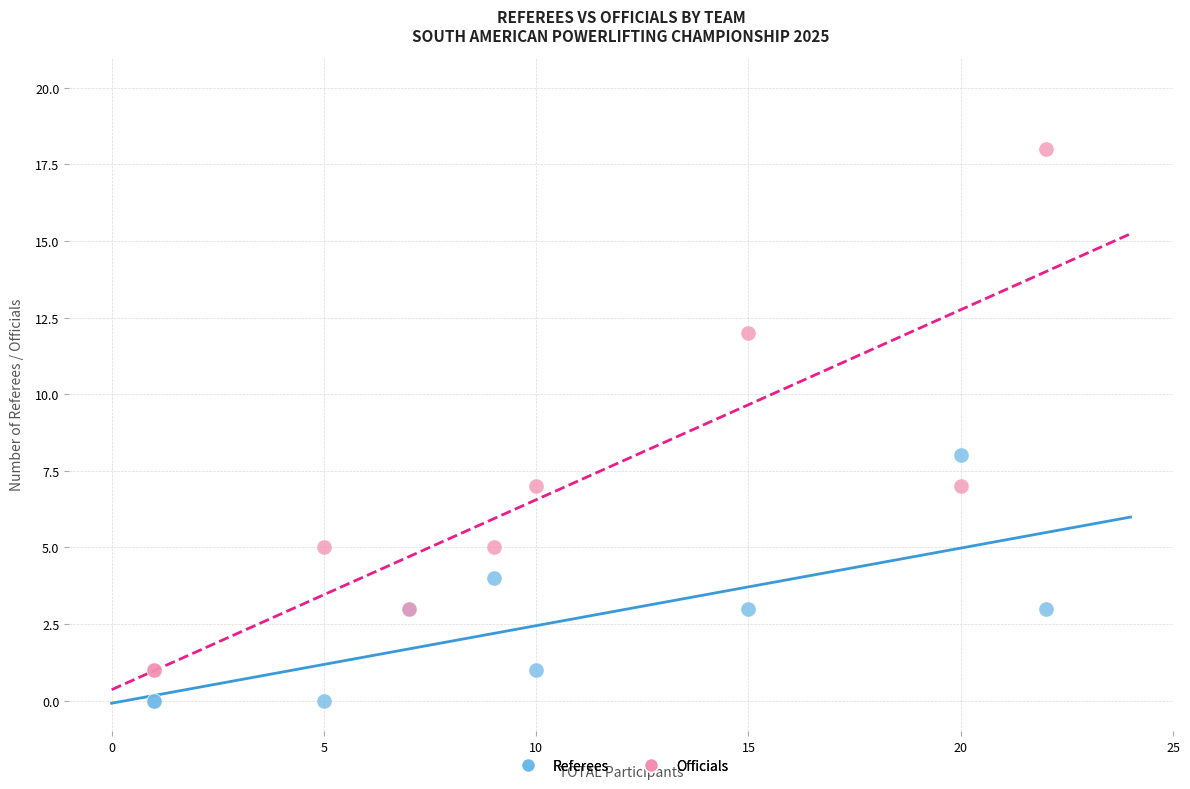

Which series has the widest spread of Y values?

Officials